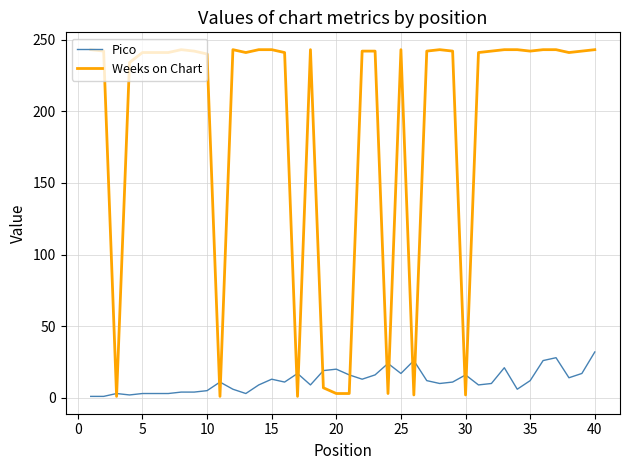

Which series has the largest total across all categories?

Weeks on Chart